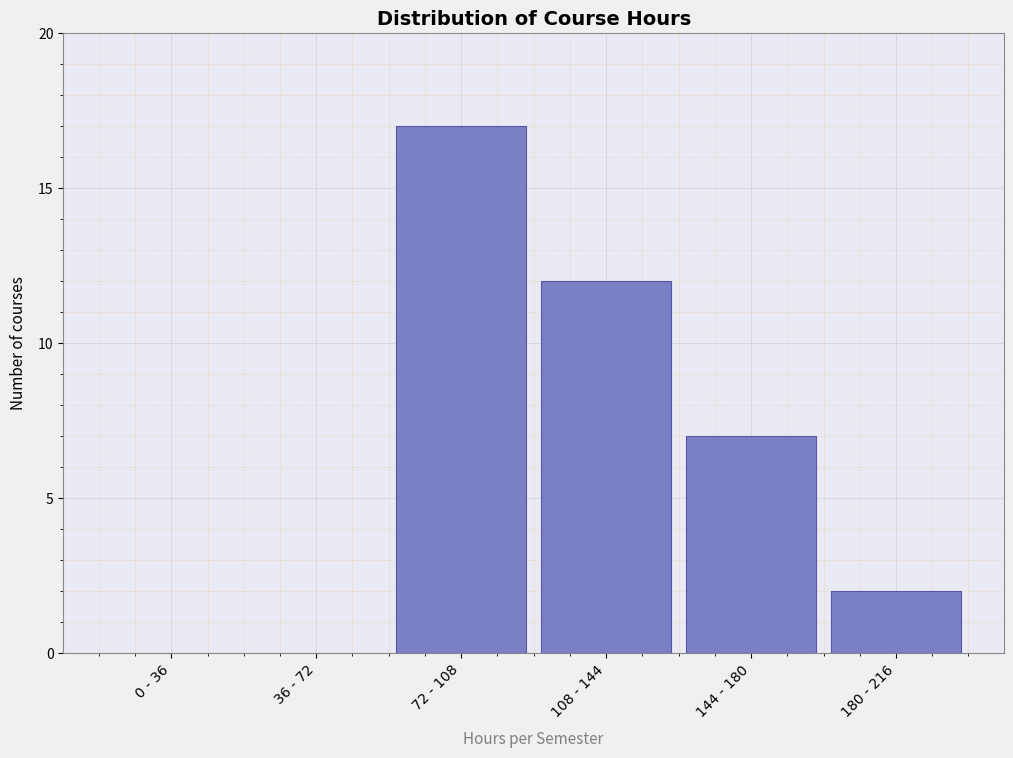

Reading left to right, list all the values displayed in this chart.

0 - 36=0	36 - 72=0	72 - 108=17	108 - 144=12	144 - 180=7	180 - 216=2